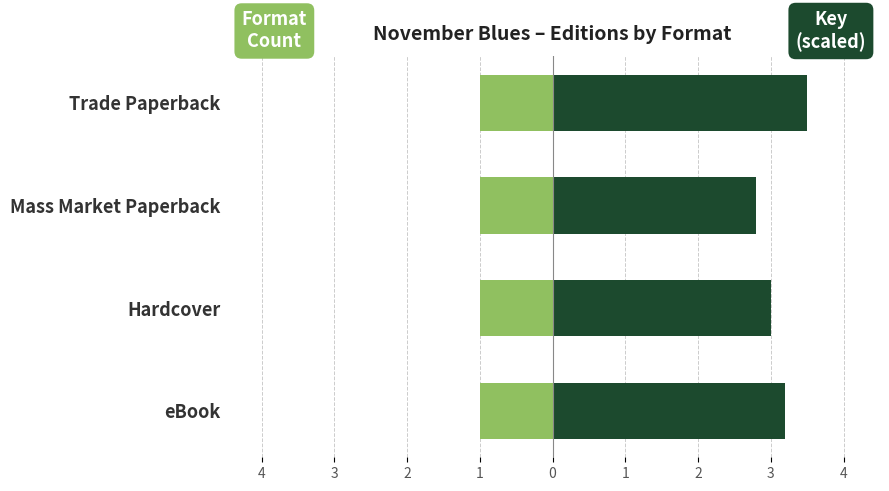

Rank the categories by Key (scaled) value from lowest to highest.

Mass Market Paperback, Hardcover, eBook, Trade Paperback